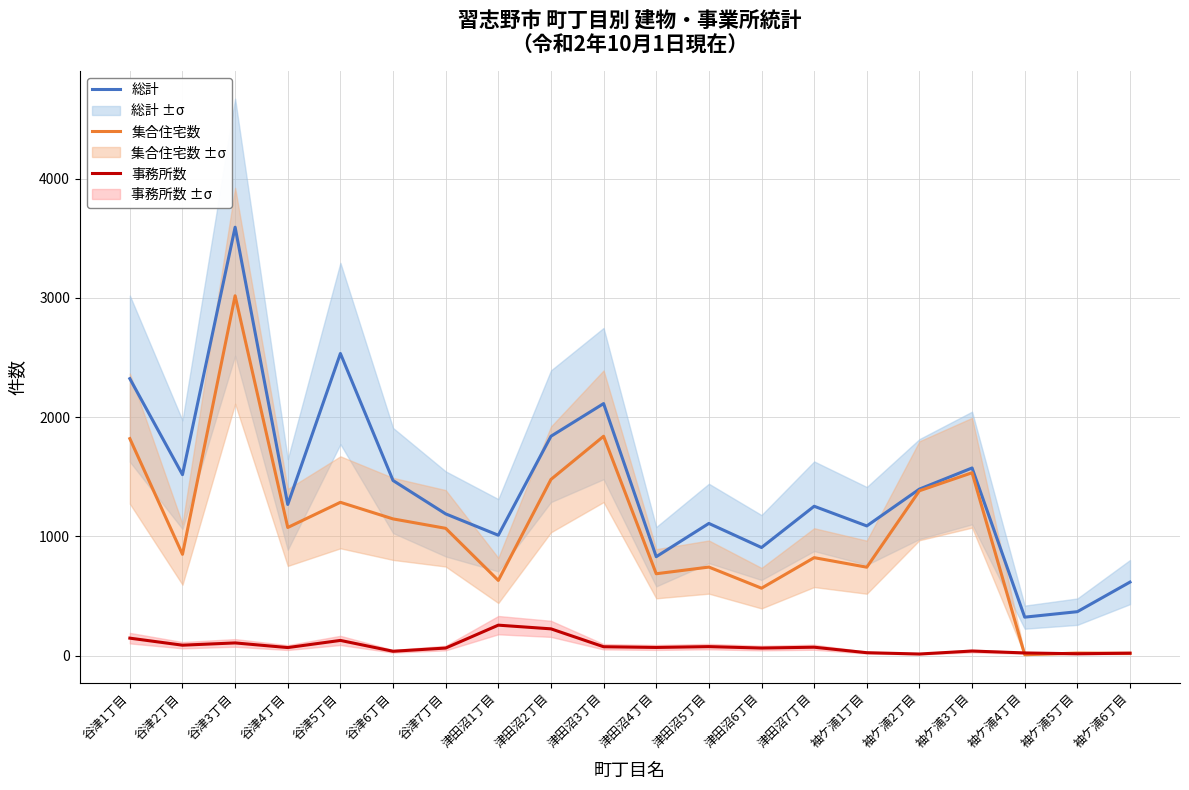

What position from the right is 袖ケ浦4丁目?

3